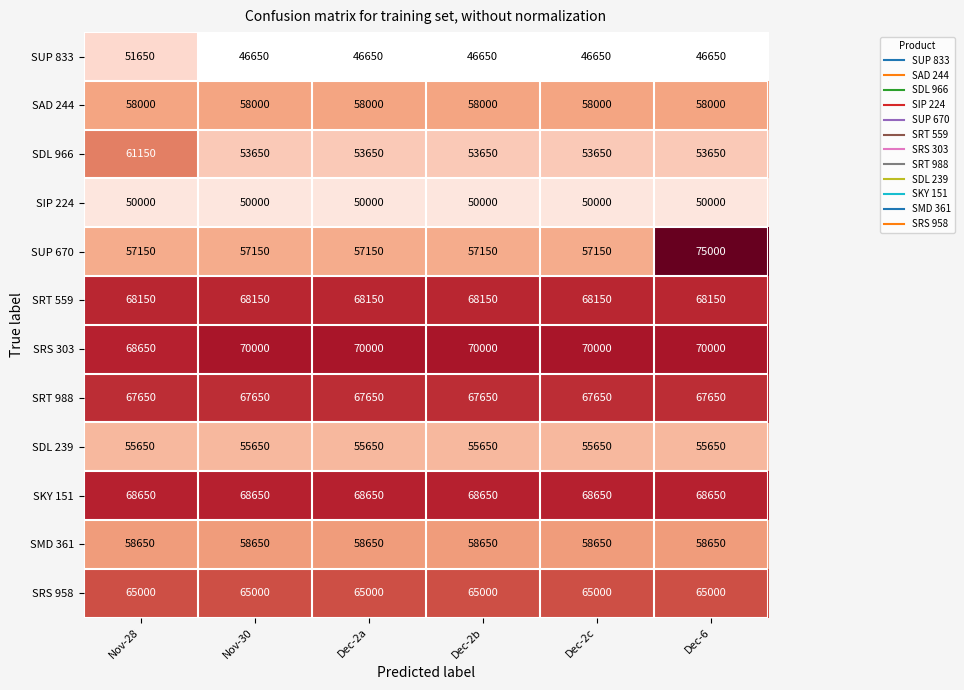

What is the sum of the SAD 244 values at Dec-2a and Dec-6?

116000